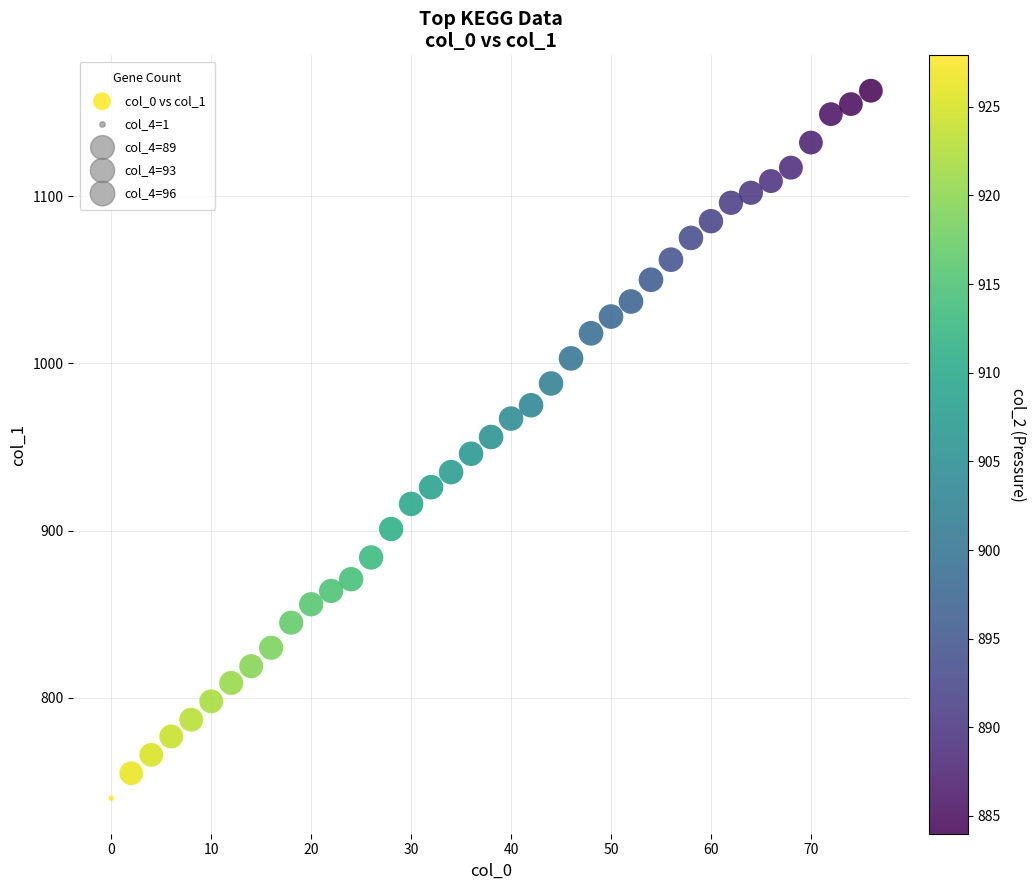

What is the range of Y values (max minus min)?

423